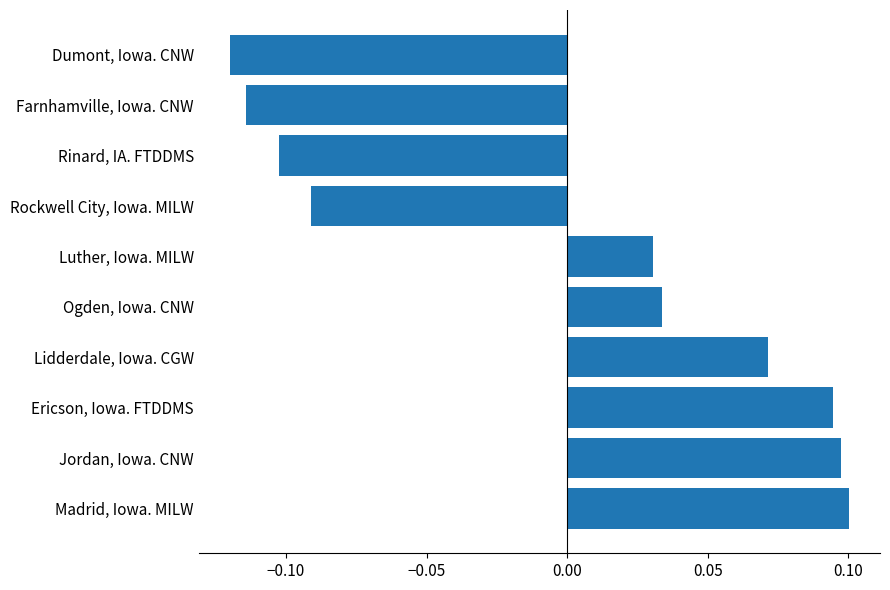

Which category has the highest value across all series?

Madrid, Iowa. MILW